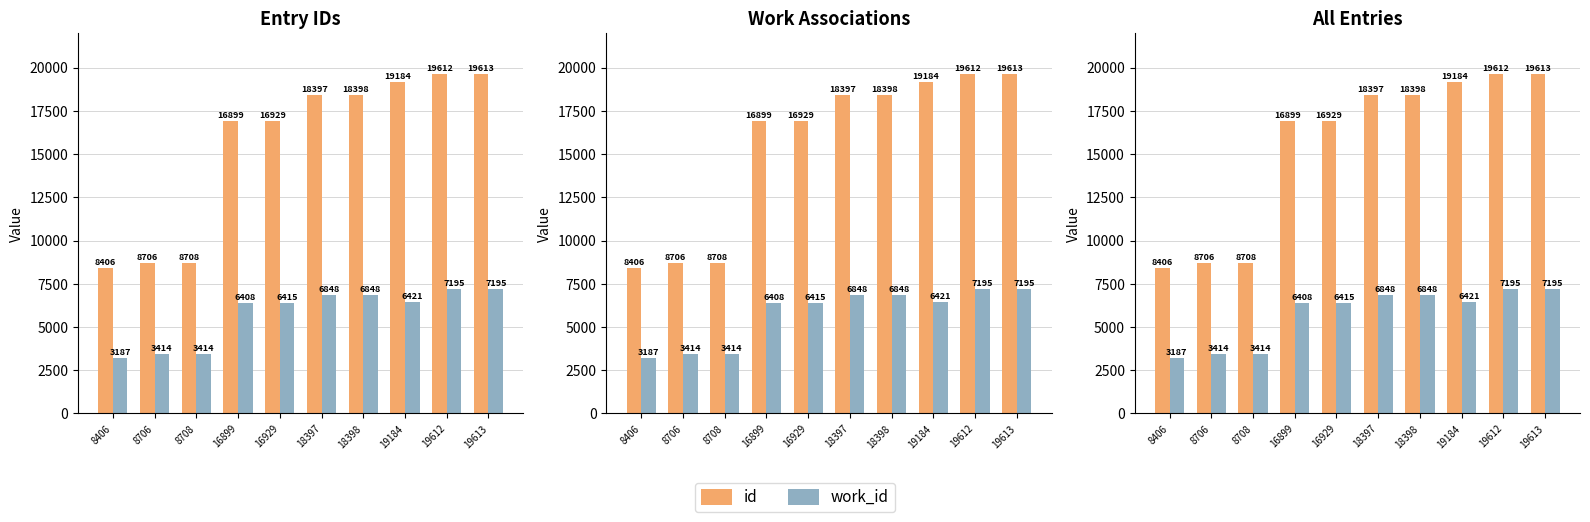

What is the difference between the maximum and minimum values in the work_id series?

4008